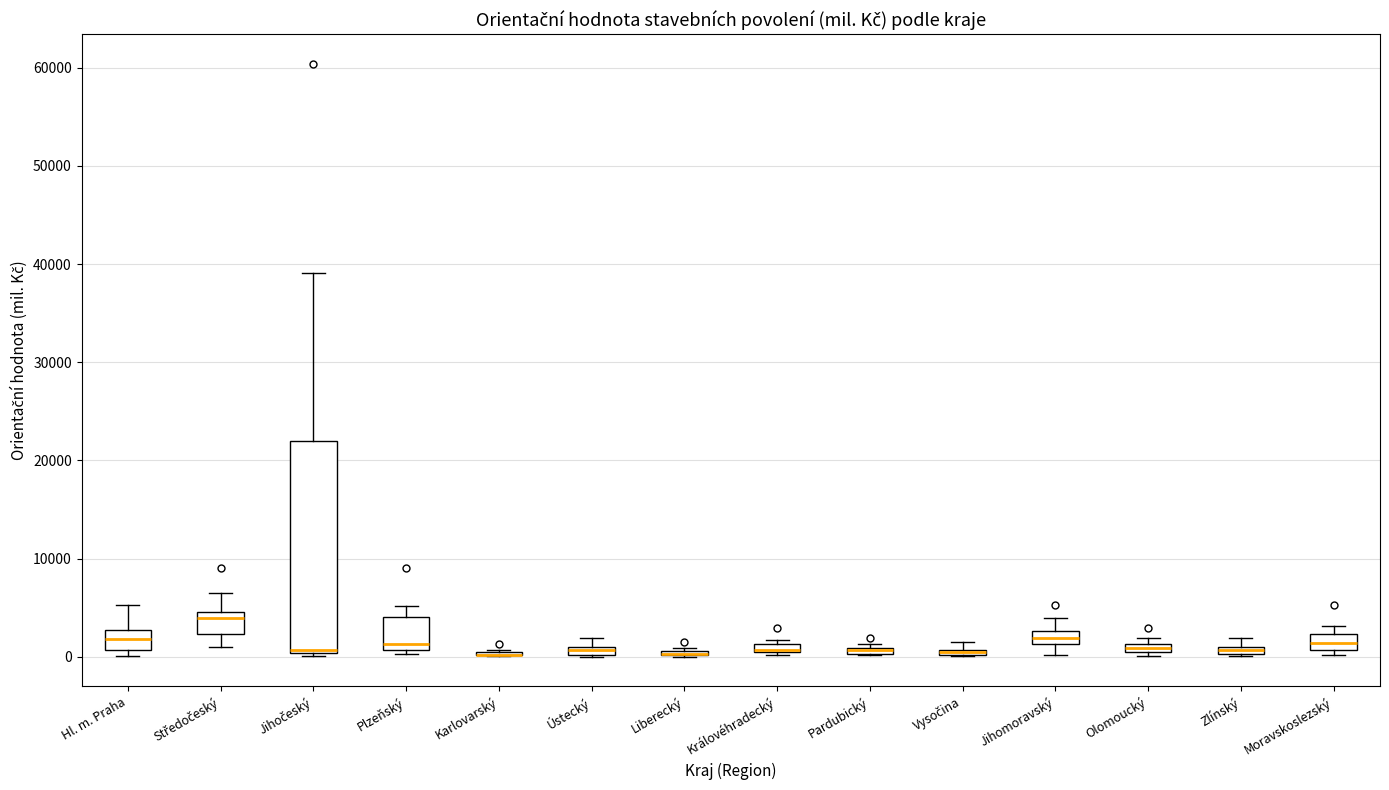

Comparing the boxes themselves (not the whiskers), which one is the tallest?

Jihočeský